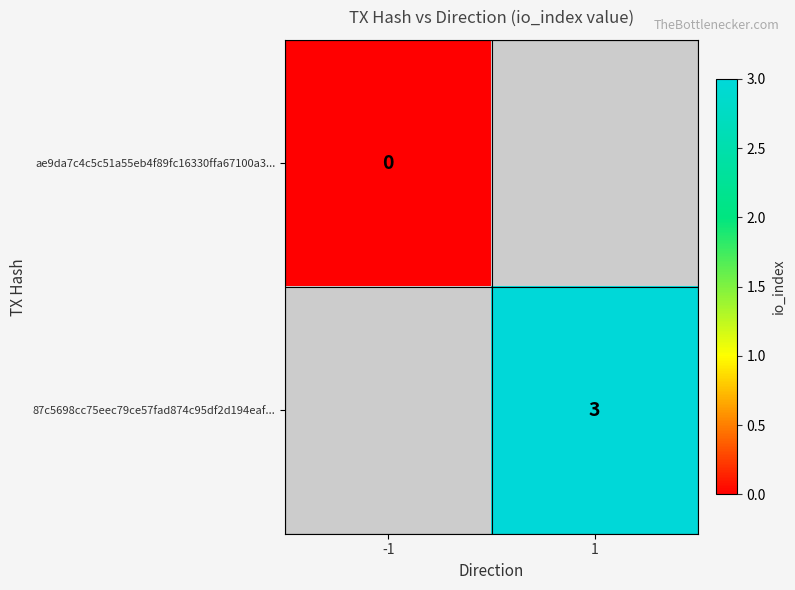

Is it true that 87c5698cc75eec79ce57fad874c95df2d194eaf... equals 3 at 1?

True